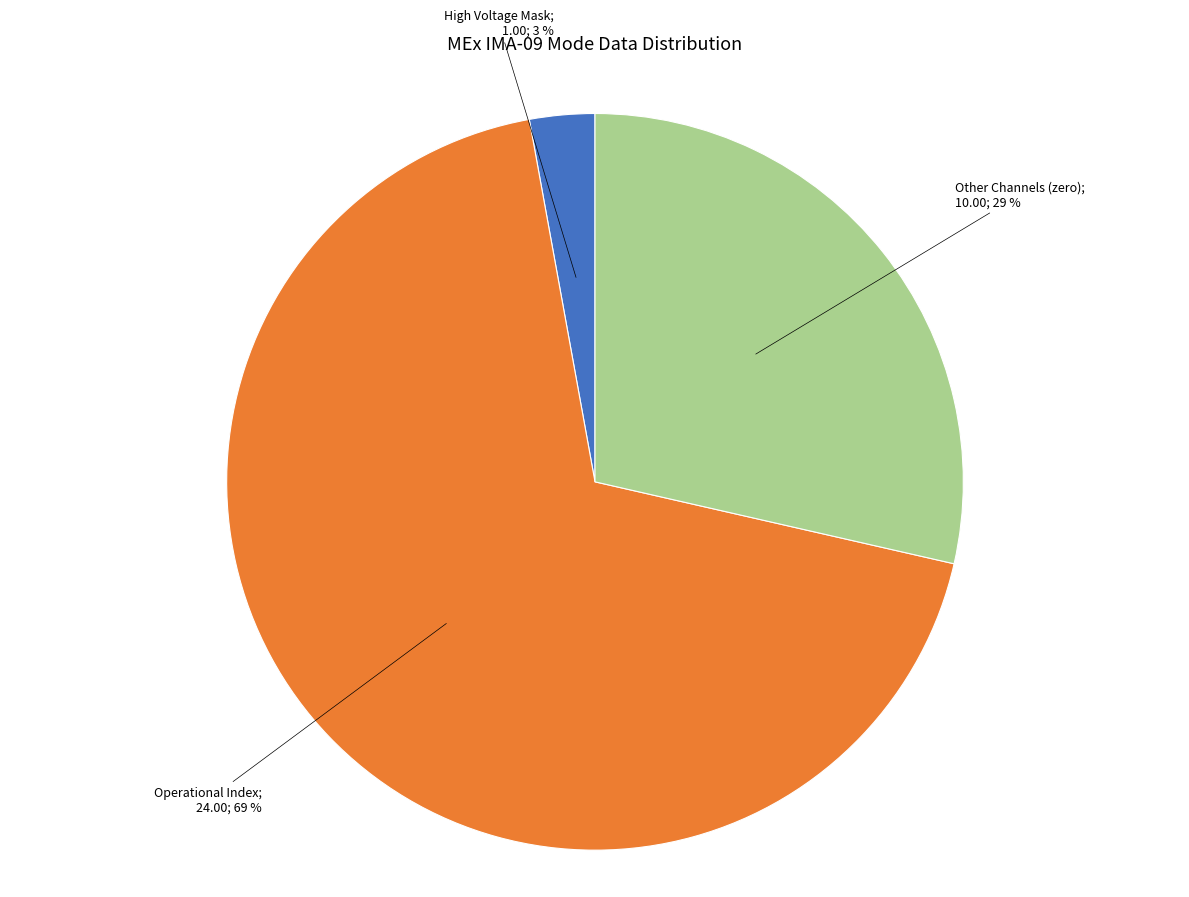

How many slices are in this pie chart?

3